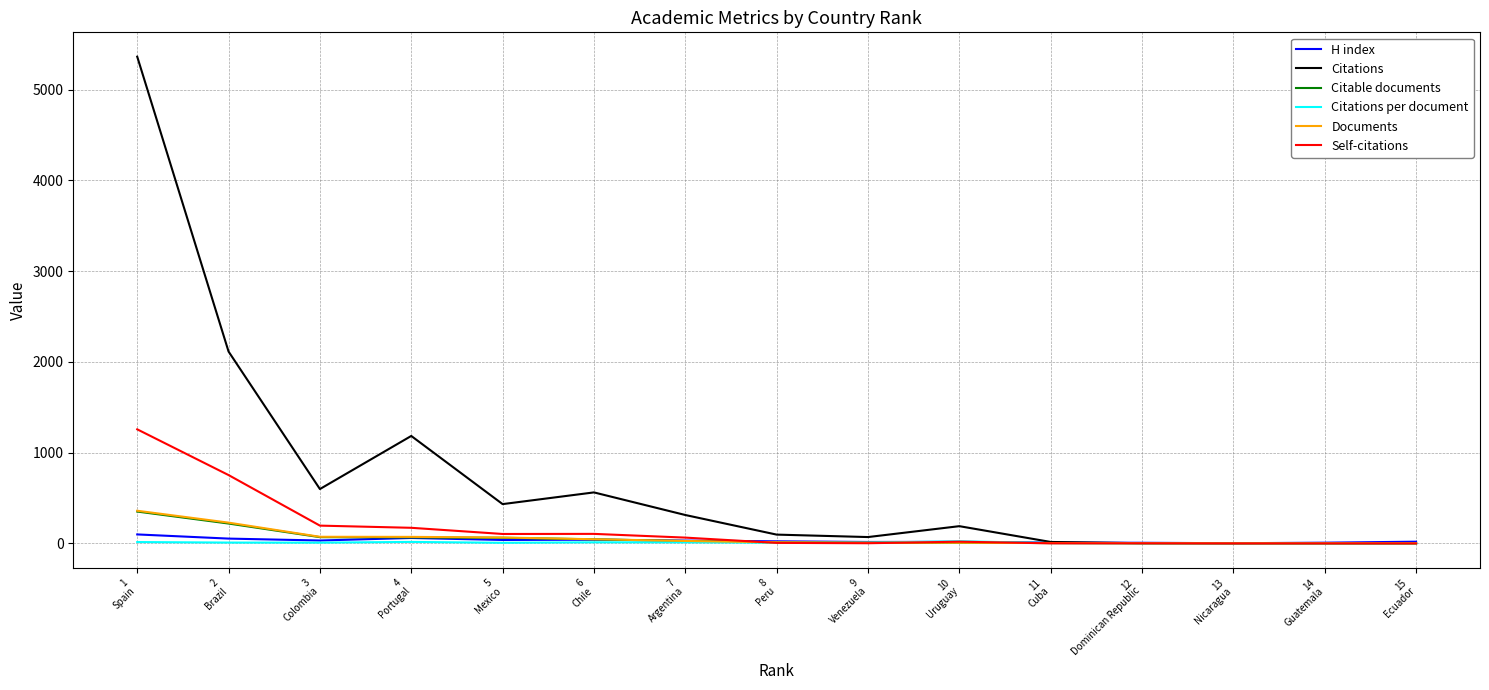

What is the spread (max minus min) of values at 12
Dominican Republic?

6.0